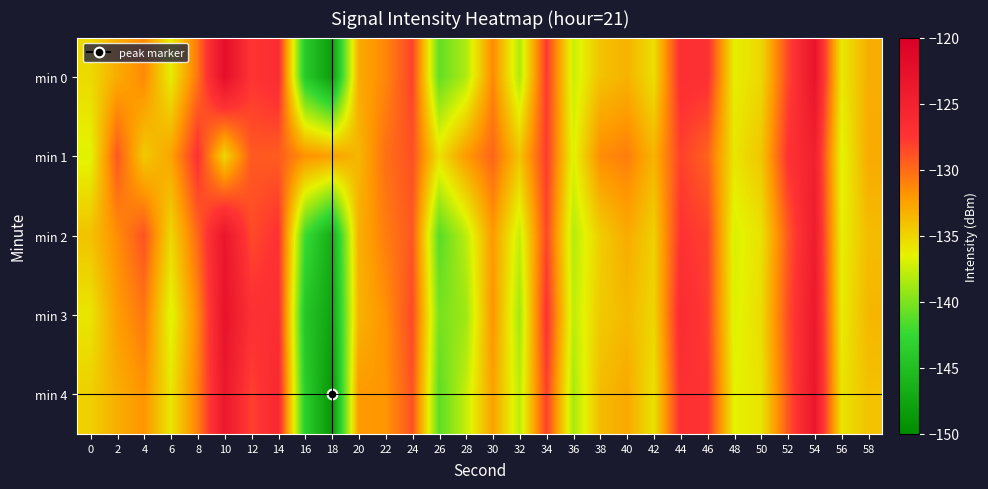

Reading left to right, extract all data points from this chart.

min 0: 0=-135.3	2=-133.0	4=-131.3	6=-136.2	8=-130.4	10=-122.3	12=-127.6	14=-126.6	16=-143.9	18=-148.2	20=-132.9	22=-131.2	24=-128.2	26=-140.9	28=-138.3	30=-131.3	32=-138.3	34=-127.8	36=-137.4	38=-134.1	40=-133.3	42=-135.6	44=-127.0	46=-127.1	48=-136.3	50=-135.2	52=-128.4	54=-123.2	56=-136.0	58=-133.1
min 1: 0=-136.7	2=-129.1	4=-134.5	6=-132.6	8=-127.3	10=-135.1	12=-129.2	14=-129.3	16=-131.7	18=-132.4	20=-133.5	22=-130.2	24=-128.8	26=-135.6	28=-132.1	30=-129.7	32=-134.2	34=-127.9	36=-136.8	38=-131.5	40=-130.8	42=-133.4	44=-128.1	46=-129.6	48=-135.9	50=-134.3	52=-127.4	54=-124.8	56=-136.7	58=-132.9
min 2: 0=-134.1	2=-131.5	4=-128.9	6=-135.2	8=-129.8	10=-123.4	12=-128.6	14=-127.3	16=-142.1	18=-146.8	20=-133.2	22=-130.8	24=-129.1	26=-141.3	28=-137.9	30=-132.1	32=-137.6	34=-128.4	36=-138.1	38=-134.7	40=-132.9	42=-134.8	44=-127.4	46=-128.1	48=-136.9	50=-135.7	52=-129.2	54=-124.3	56=-136.4	58=-133.8
min 3: 0=-135.9	2=-132.3	4=-130.5	6=-136.8	8=-131.2	10=-122.9	12=-127.1	14=-126.8	16=-144.3	18=-147.6	20=-133.4	22=-131.7	24=-128.5	26=-140.2	28=-138.9	30=-131.8	32=-138.7	34=-127.3	36=-137.8	38=-134.5	40=-133.6	42=-135.1	44=-126.5	46=-127.9	48=-136.8	50=-135.4	52=-128.7	54=-123.8	56=-136.2	58=-133.5
min 4: 0=-134.8	2=-133.1	4=-131.8	6=-135.9	8=-130.9	10=-123.7	12=-128.2	14=-126.1	16=-143.5	18=-148.9	20=-132.1	22=-131.9	24=-128.9	26=-141.1	28=-137.6	30=-132.4	32=-137.9	34=-128.1	36=-138.5	38=-133.8	40=-132.8	42=-135.7	44=-127.1	46=-127.5	48=-136.5	50=-135.8	52=-129.1	54=-123.5	56=-135.8	58=-134.1